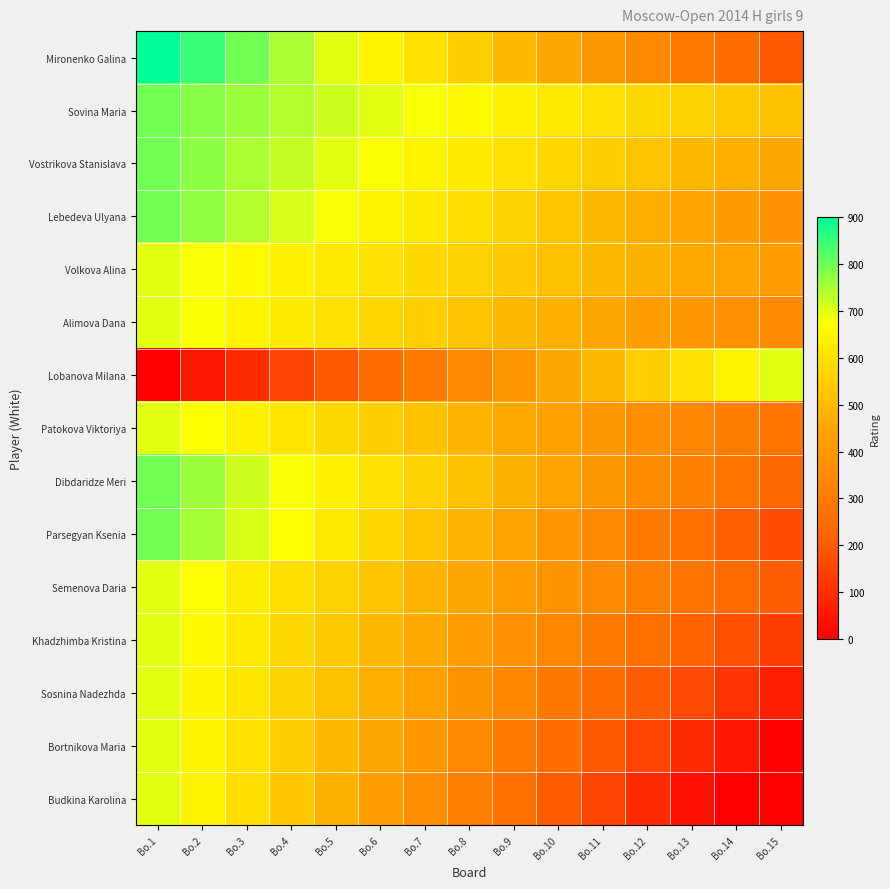

At how many categories does at least one series exceed 604?

12